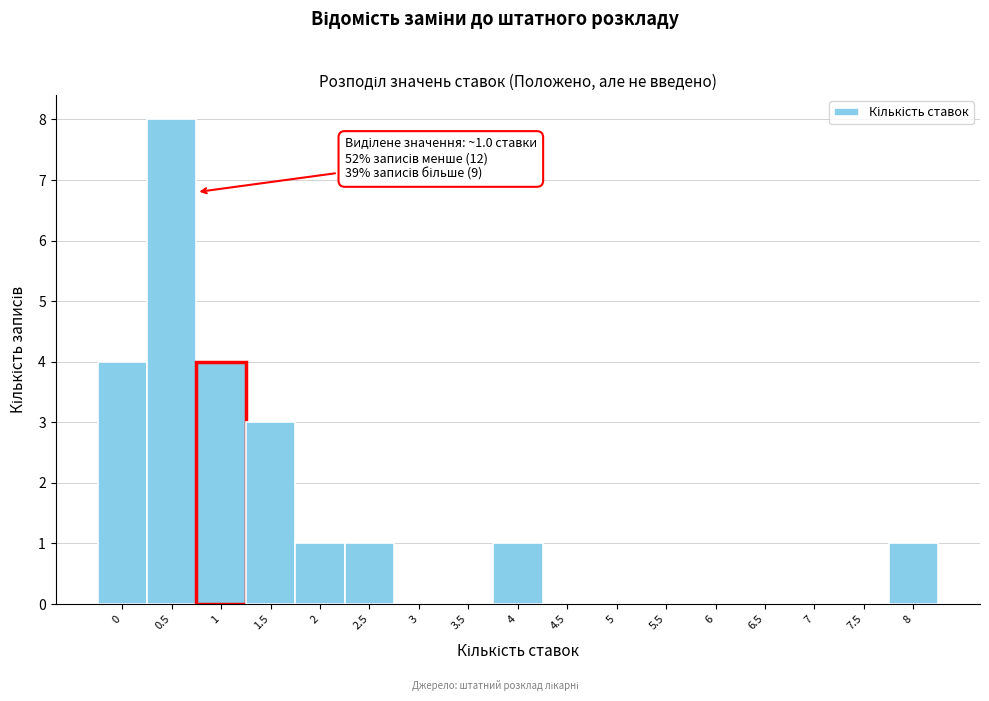

Reading left to right, list all the values displayed in this chart.

0=4	0.5=8	1=4	1.5=3	2=1	2.5=1	3=0	3.5=0	4=1	4.5=0	5=0	5.5=0	6=0	6.5=0	7=0	7.5=0	8=1